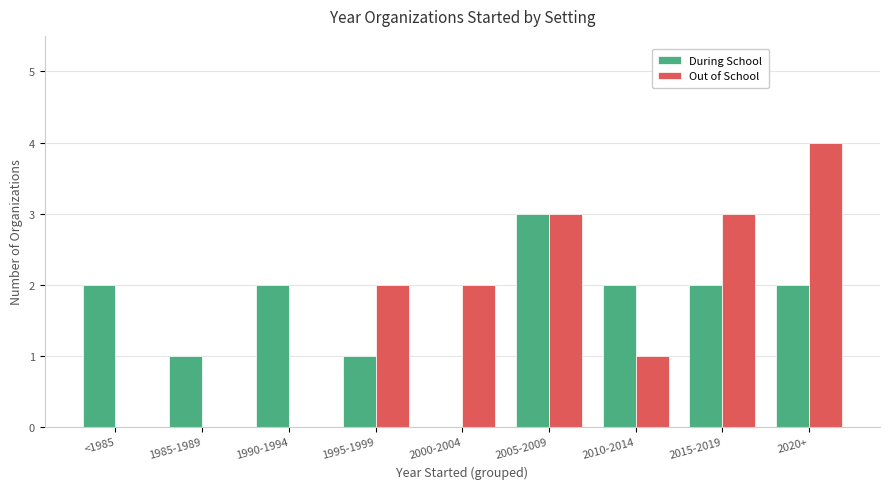

What is the total value across all series at 2005-2009?

6